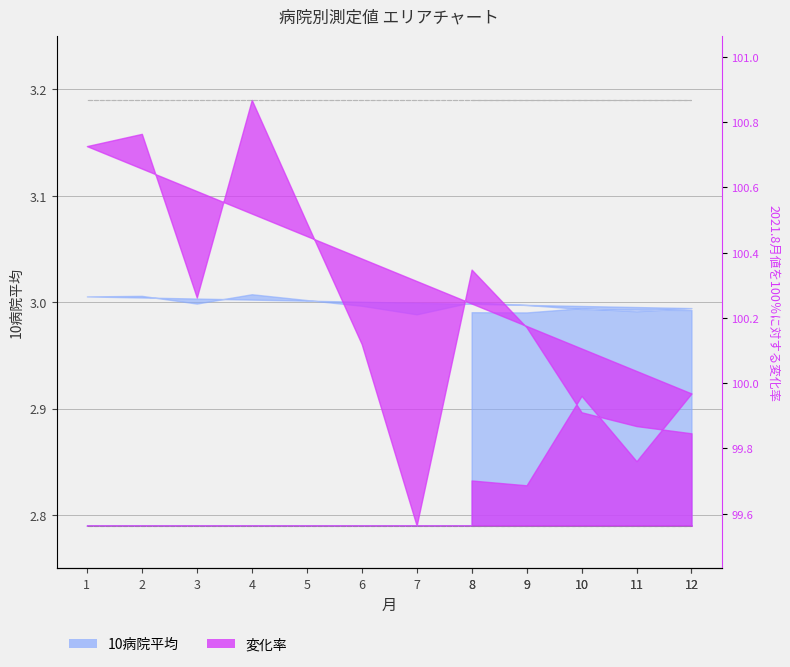

True or false: 上限 has a value of 5.3 at 8.

False